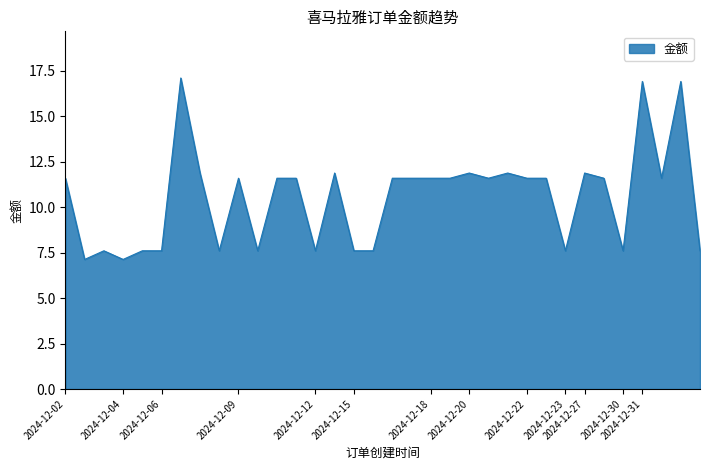

What is the smallest value displayed?

7.1